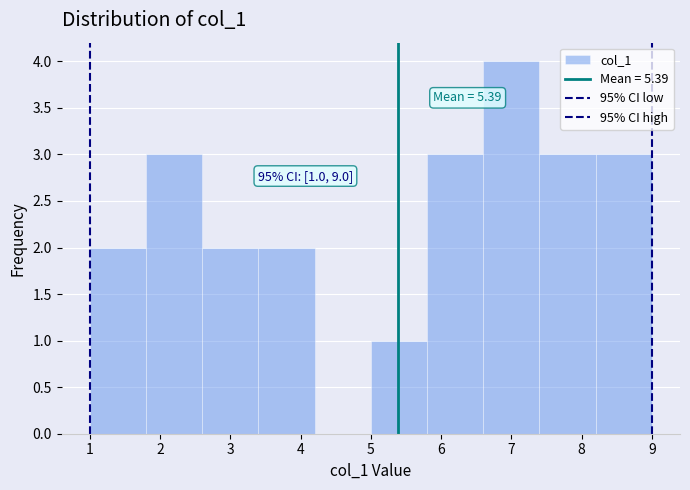

Over which range of the x-axis is the bar tallest?

6.6 to 7.4